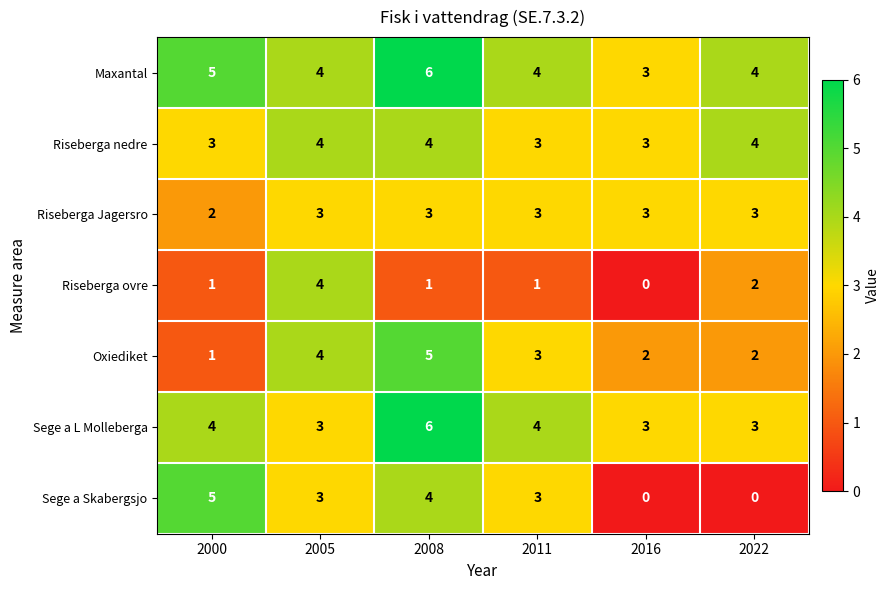

The value of Riseberga nedre at 2000 is 2. True or false?

False